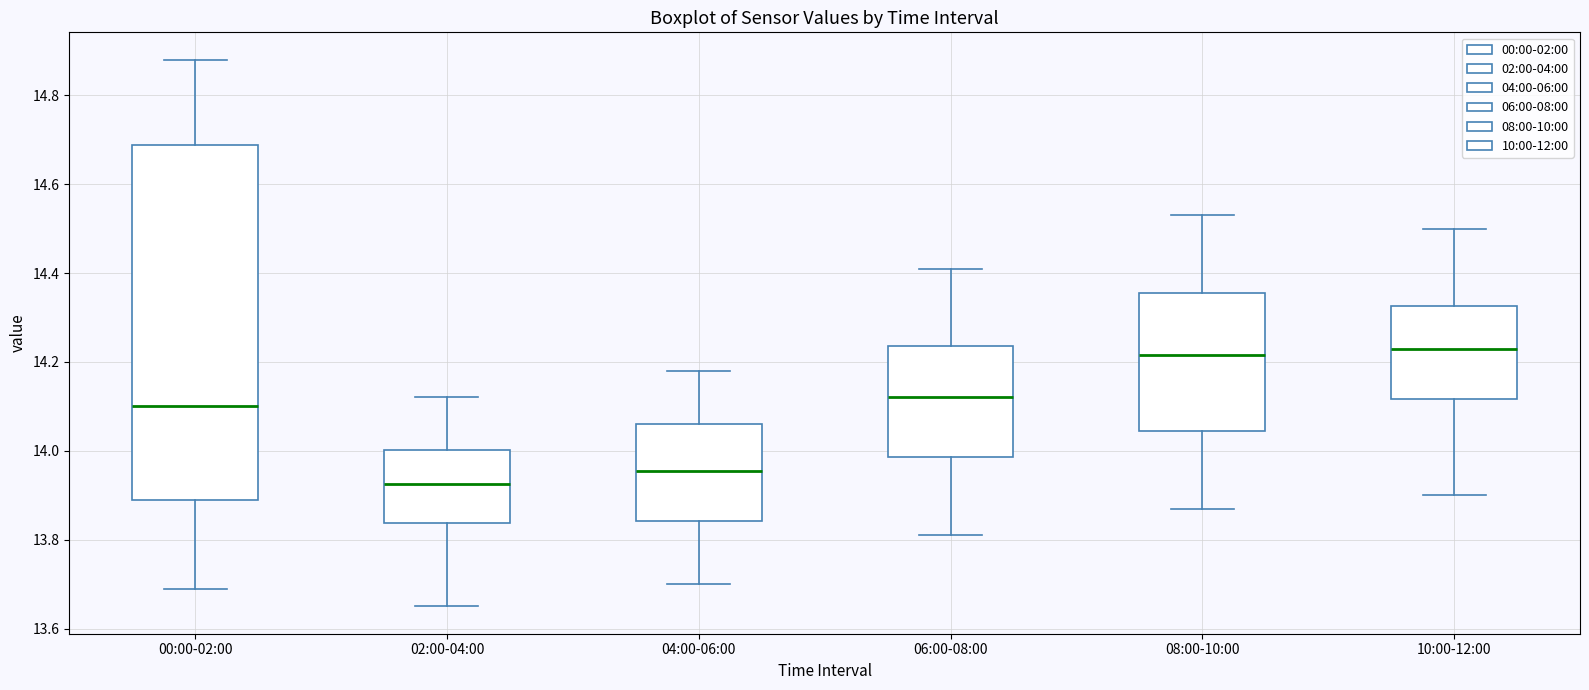

Reading left to right, transcribe this box plot: for each box, give where its median line is, the range the box spans, and where its two whiskers end, as read against the y-axis. The values are not printed on the chart, so give them approximately, as read against the axis.

00:00-02:00: median 14.10, box 13.90 to 14.68, whiskers 13.70 to 14.88
02:00-04:00: median 13.92, box 13.84 to 14.00, whiskers 13.66 to 14.12
04:00-06:00: median 13.96, box 13.84 to 14.06, whiskers 13.70 to 14.18
06:00-08:00: median 14.12, box 13.98 to 14.24, whiskers 13.82 to 14.42
08:00-10:00: median 14.22, box 14.04 to 14.36, whiskers 13.88 to 14.54
10:00-12:00: median 14.24, box 14.12 to 14.32, whiskers 13.90 to 14.50